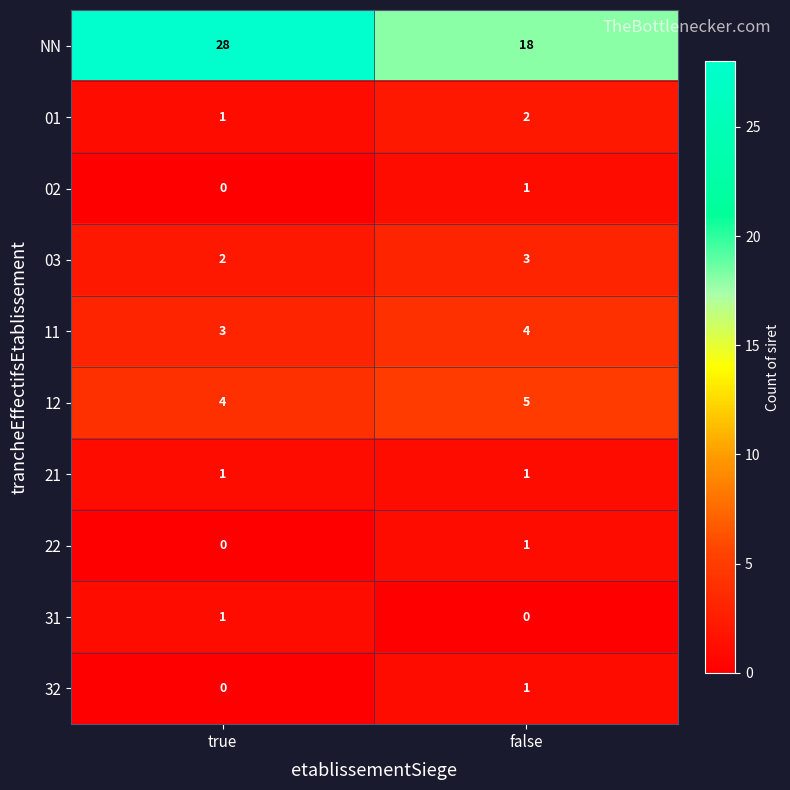

Reading left to right, extract all data points from this chart.

NN: true=28	false=18
01: true=1	false=2
02: true=0	false=1
03: true=2	false=3
11: true=3	false=4
12: true=4	false=5
21: true=1	false=1
22: true=0	false=1
31: true=1	false=0
32: true=0	false=1